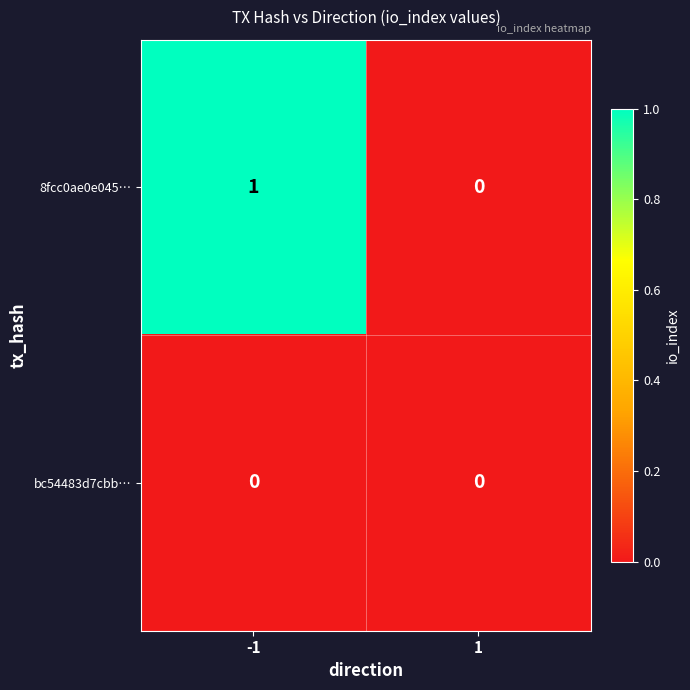

Count the number of categories in the chart.

2